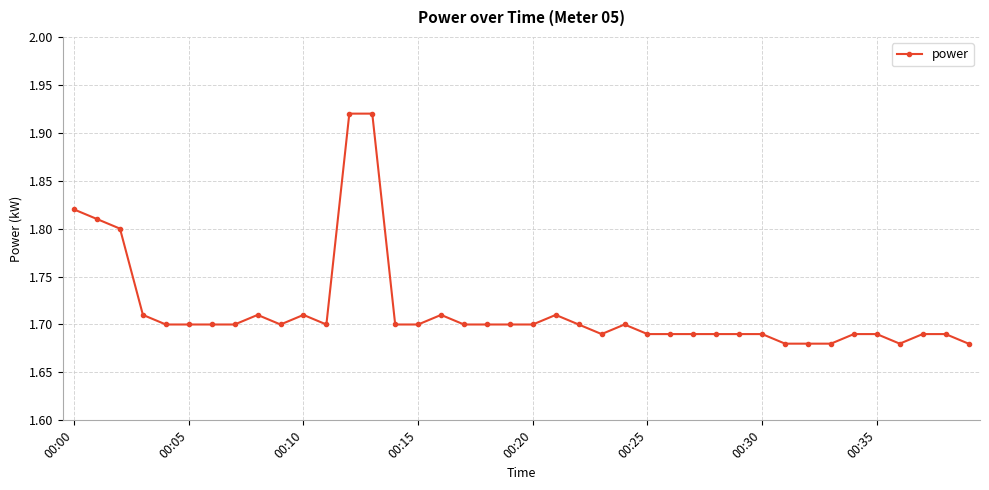

True or false: the data has more than 1 interior local peaks.

True